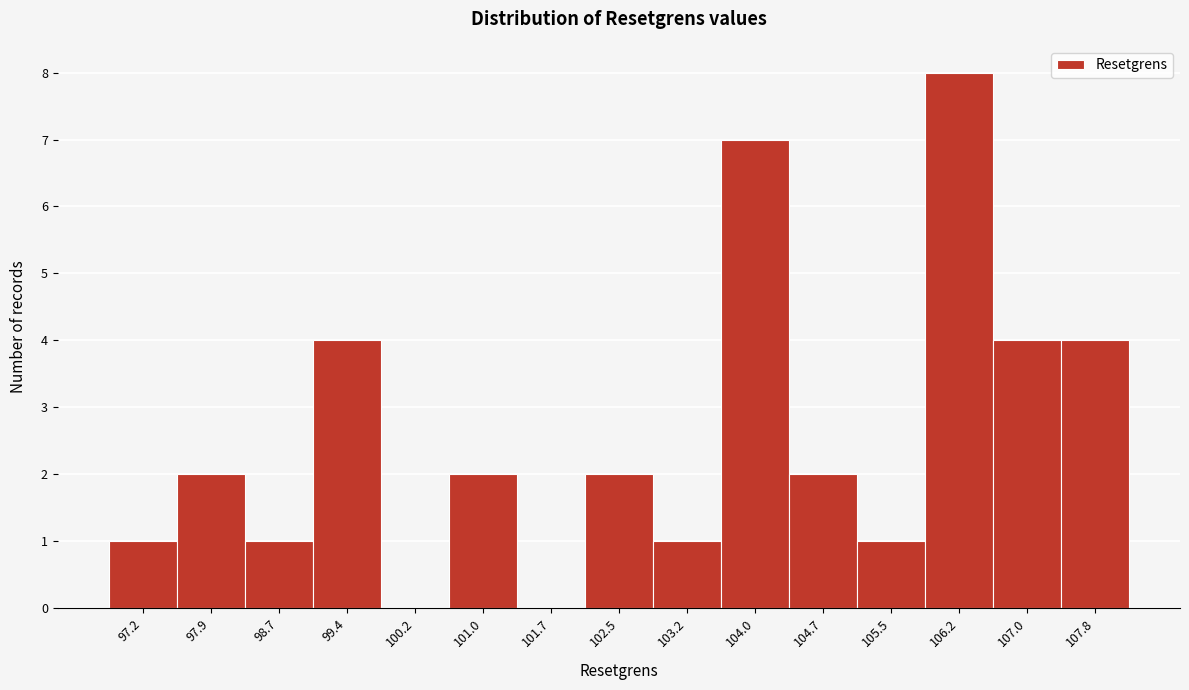

How tall is the bar that spans 106.6 to 107.4 on the x-axis? Neither the bar edges nor the heights are printed on the chart, so give them approximately, as read against the axes.

4